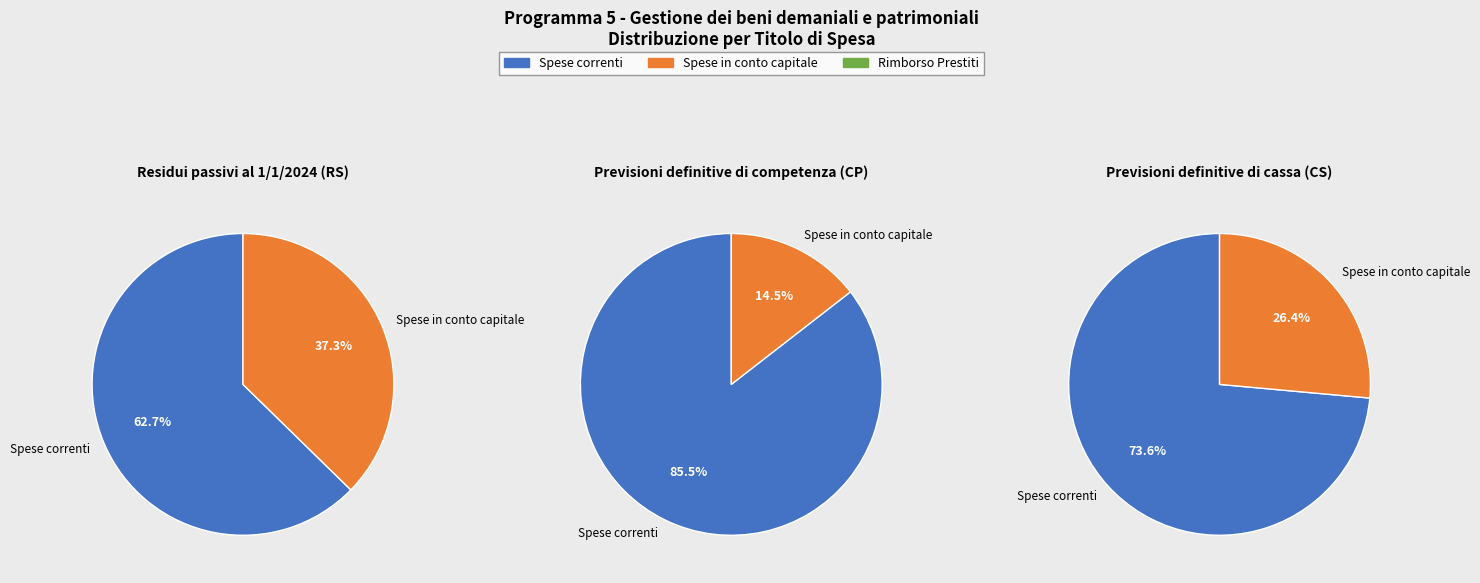

Rank the series by their maximum value, from highest to lowest.

Spese correnti (Titolo 1), Spese in conto capitale (Titolo 2), Rimborso Prestiti (Titolo 4)